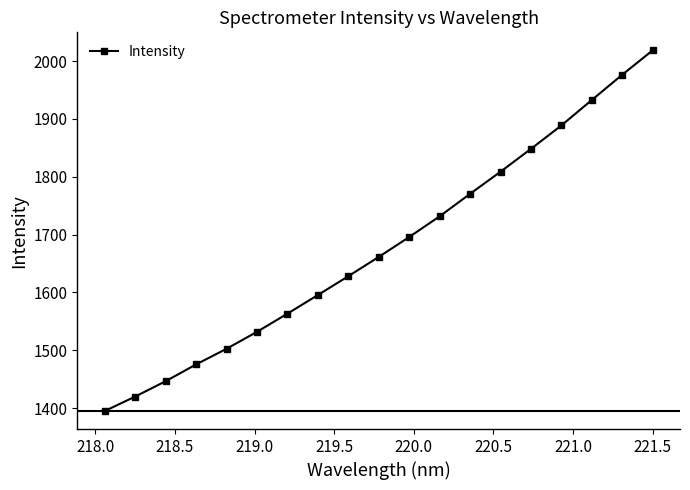

True or false: the data has more than 1 interior local peaks.

False